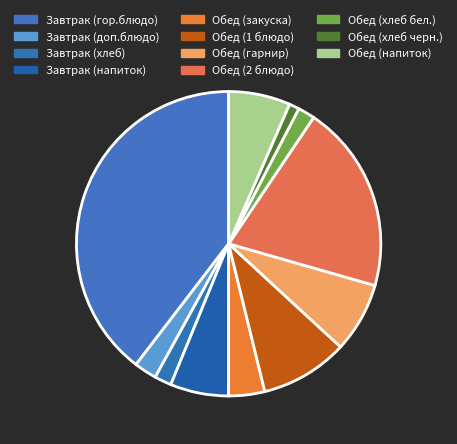

How many slices are in this pie chart?

11